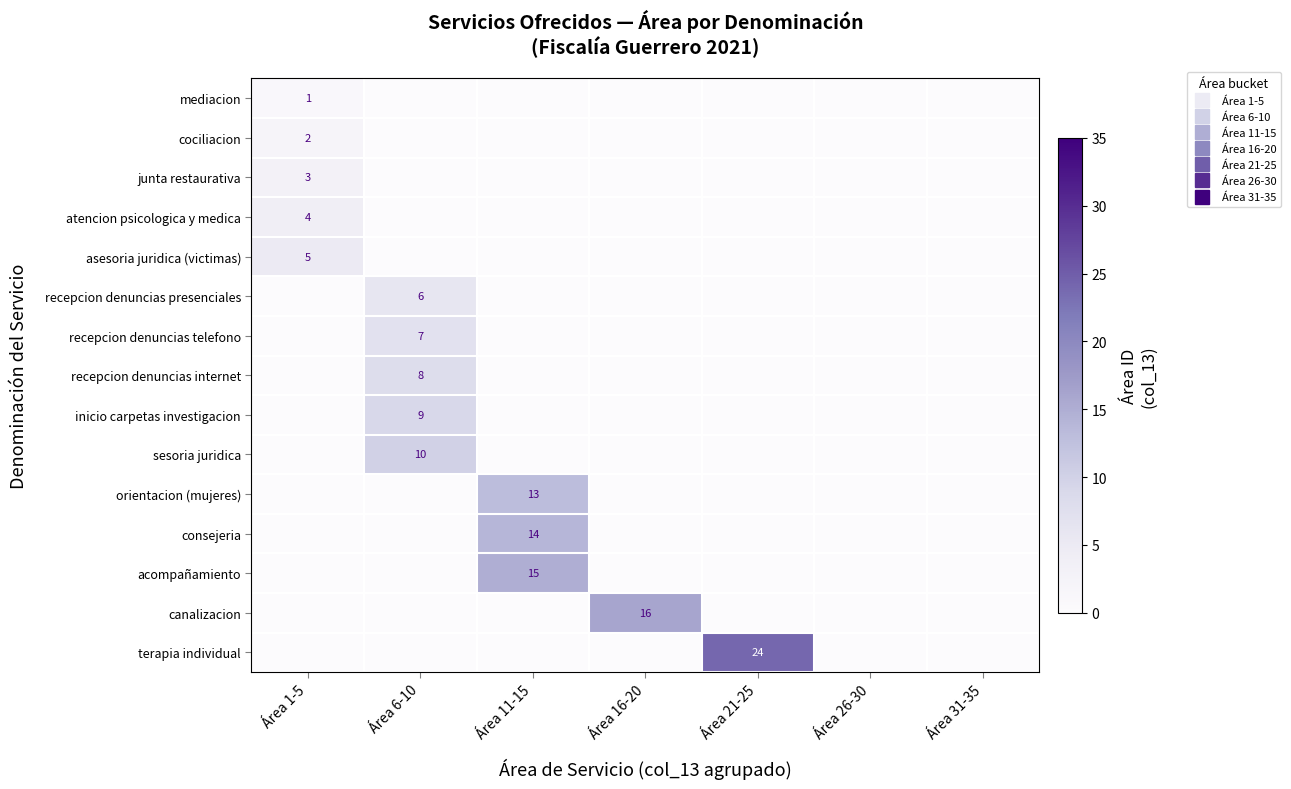

Which label corresponds to the smallest value in the chart?

Área 6-10